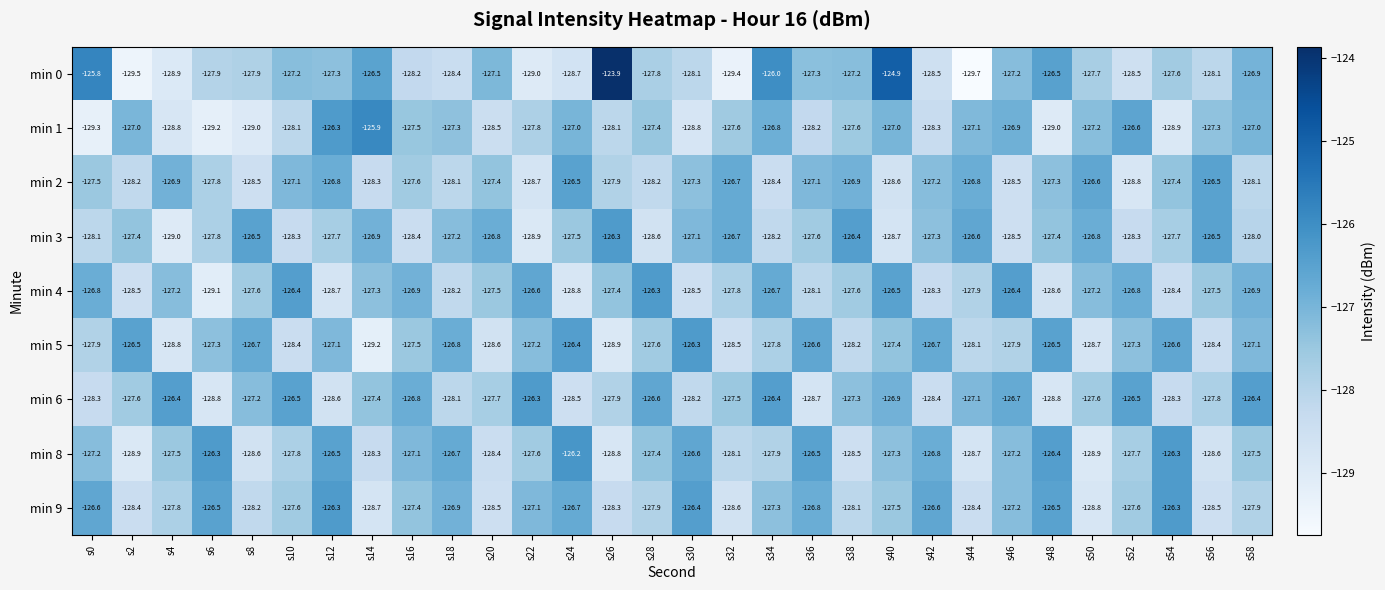

What is the average value of the min 8 series?

-127.5